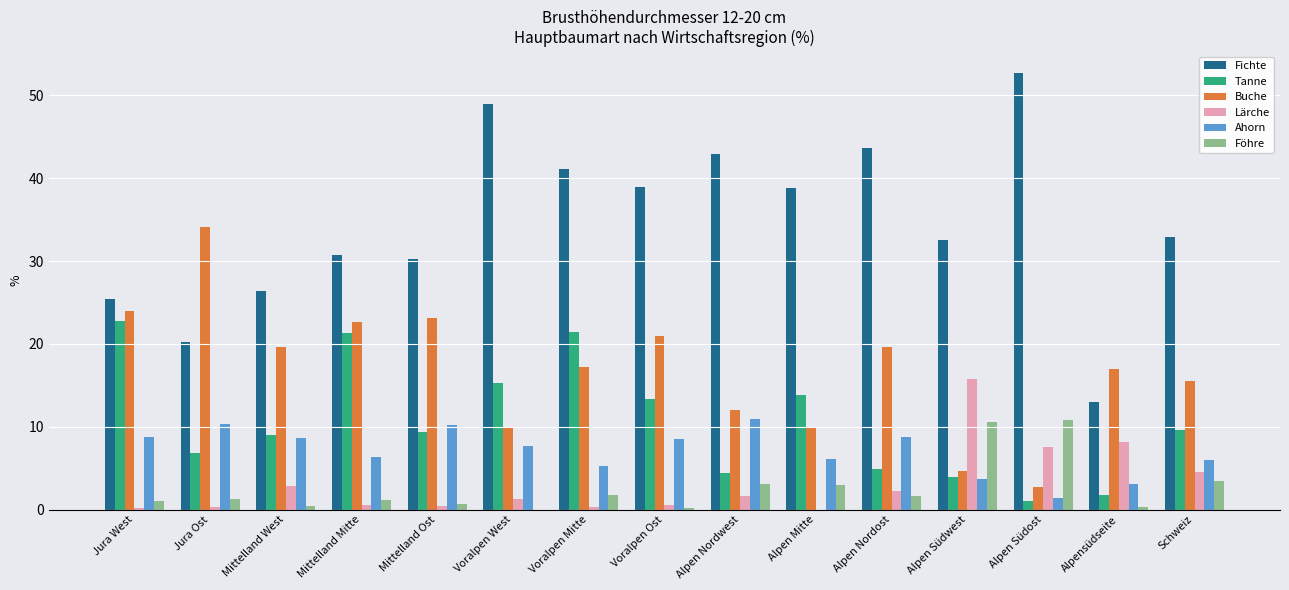

What is the greatest value displayed?

52.7